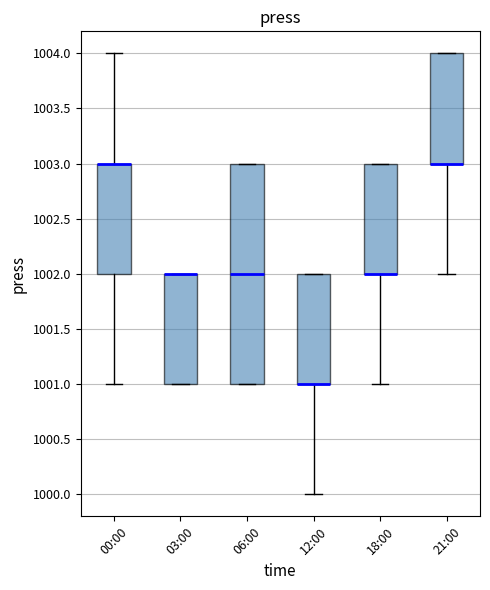

Where is the upper edge of the box for 21:00 on the y-axis? The values are not printed on the chart, so give them approximately, as read against the axis.

1004